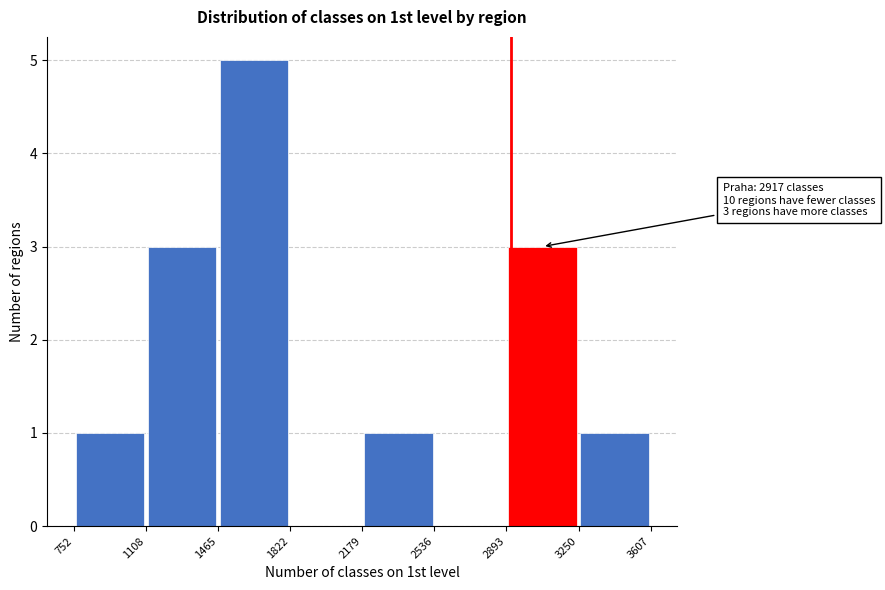

Over which range of the x-axis is the bar tallest?

1465 to 1822